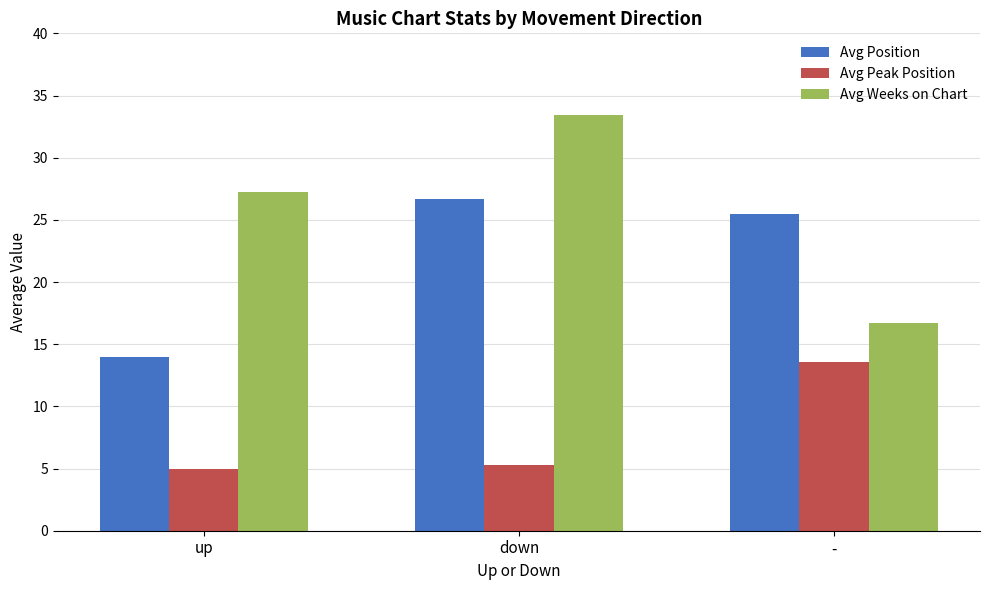

Which series has the largest range (max minus min)?

Avg Weeks on Chart